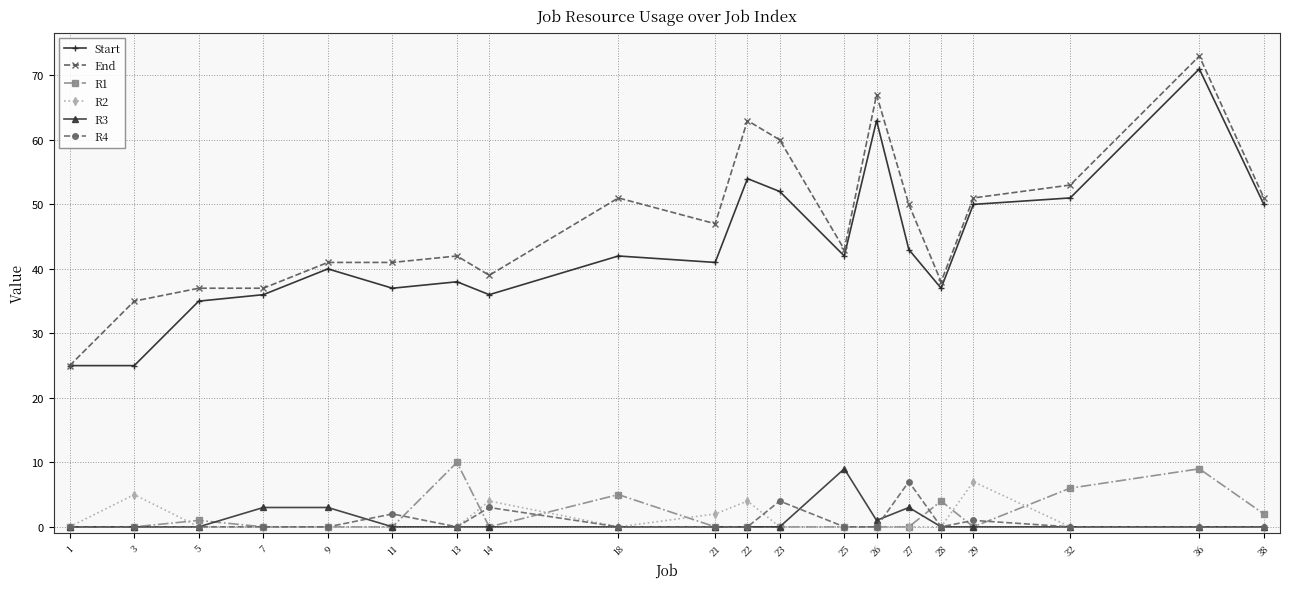

How many lines are shown in the chart?

6